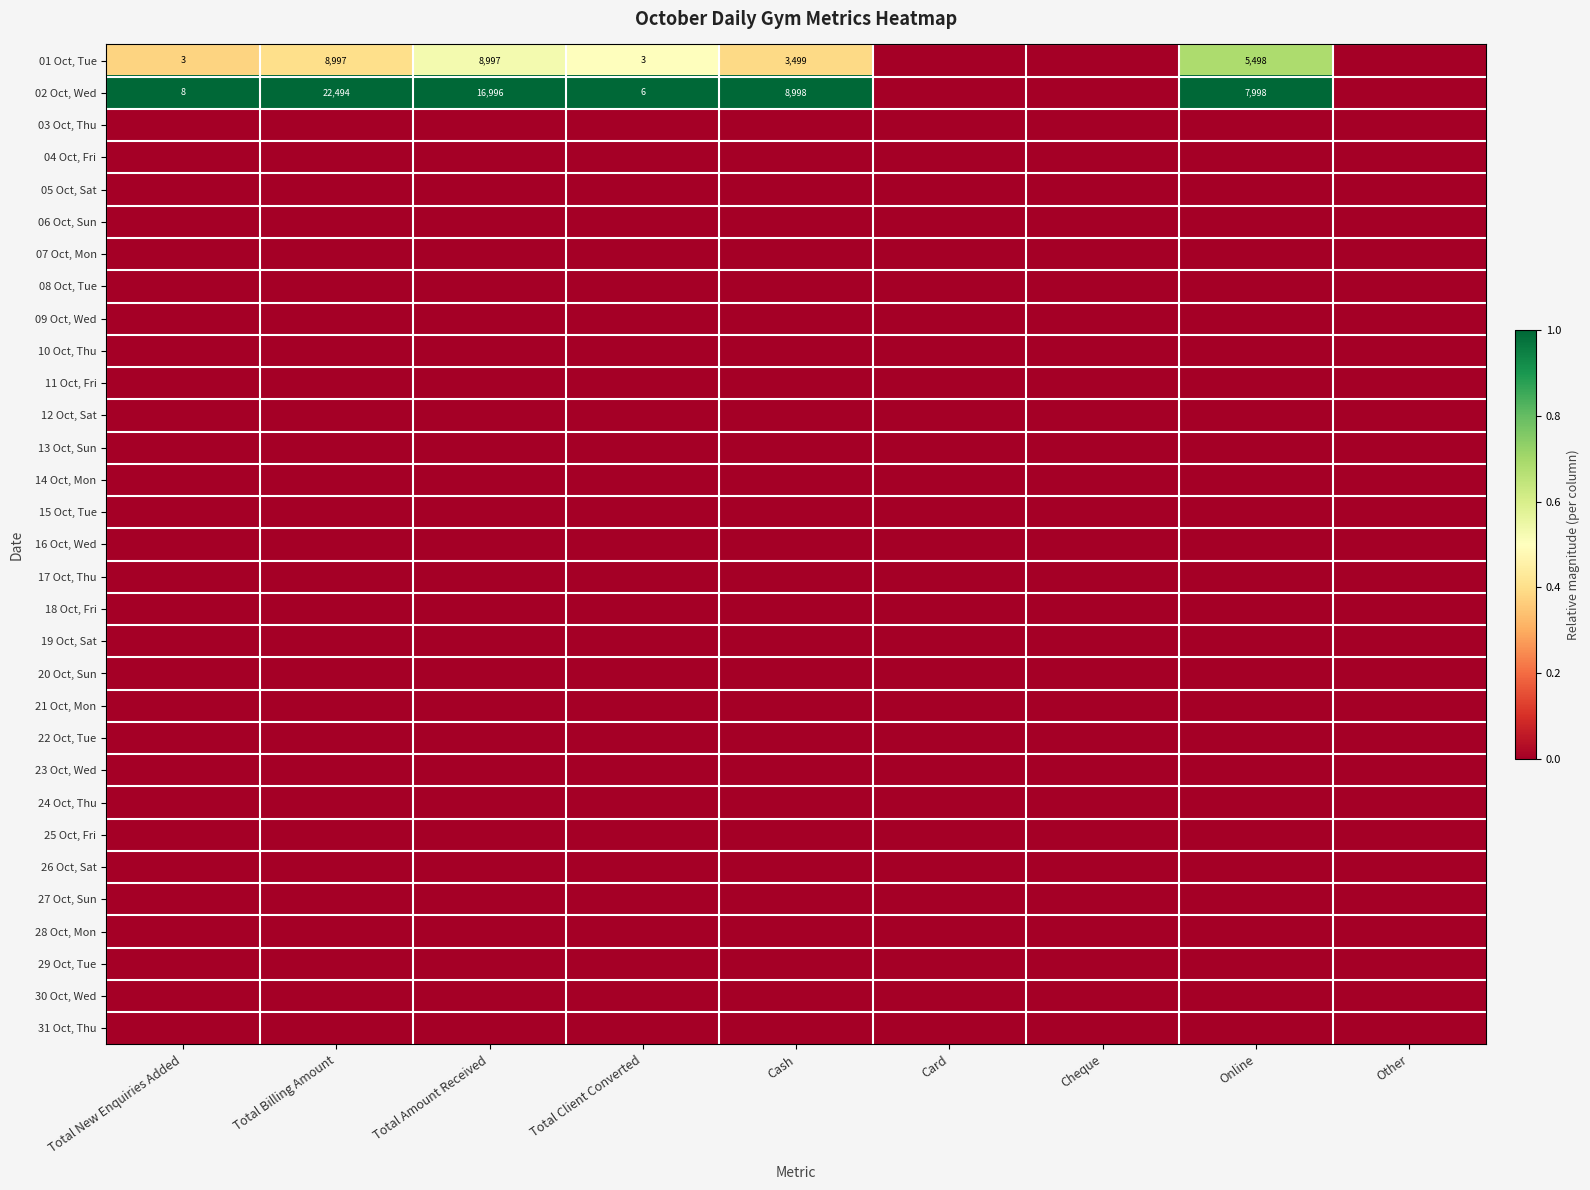

How many categories are shown in the chart?

9